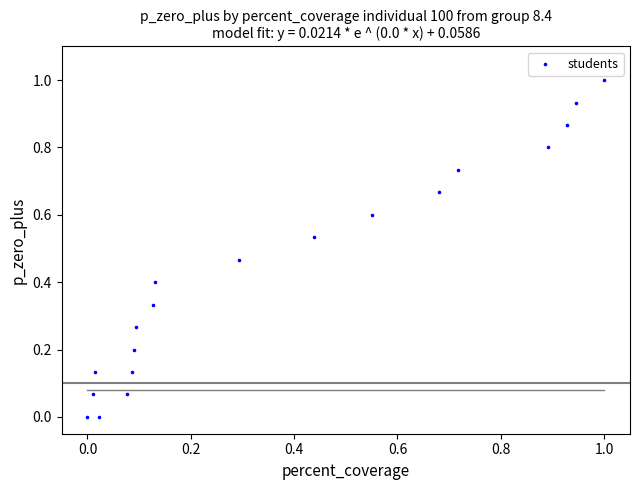

What is the range of X values (max minus min)?

1.0